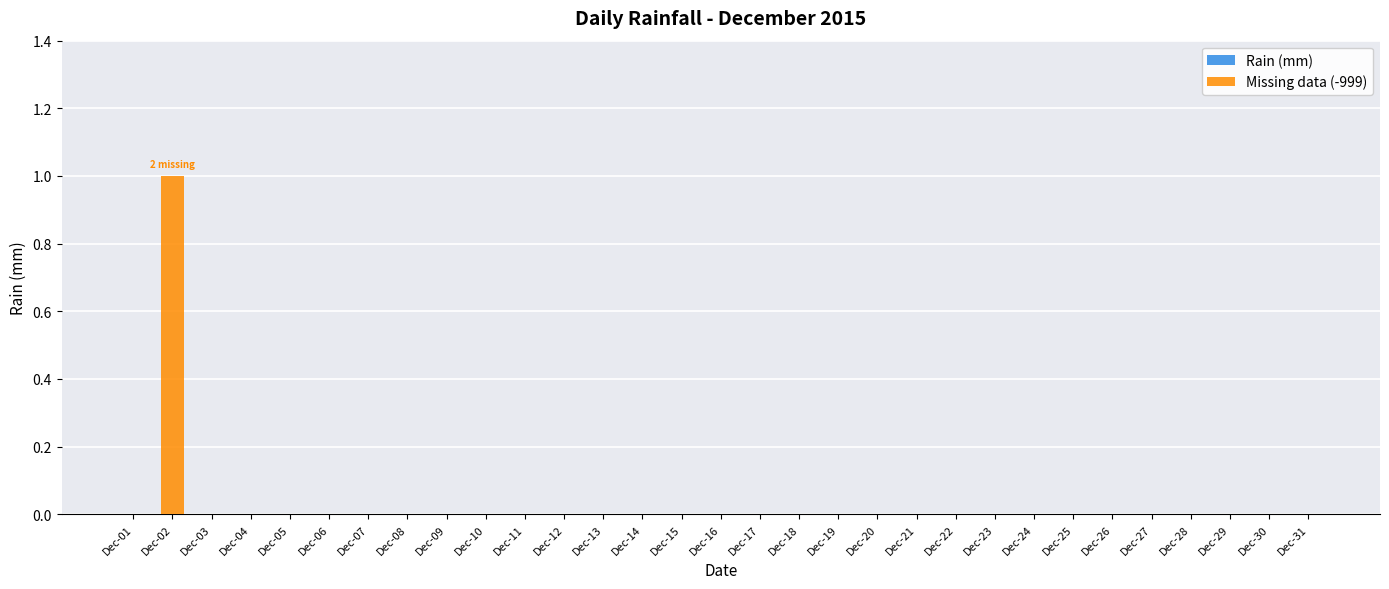

Is it true that the value at Dec-02 is 1?

True